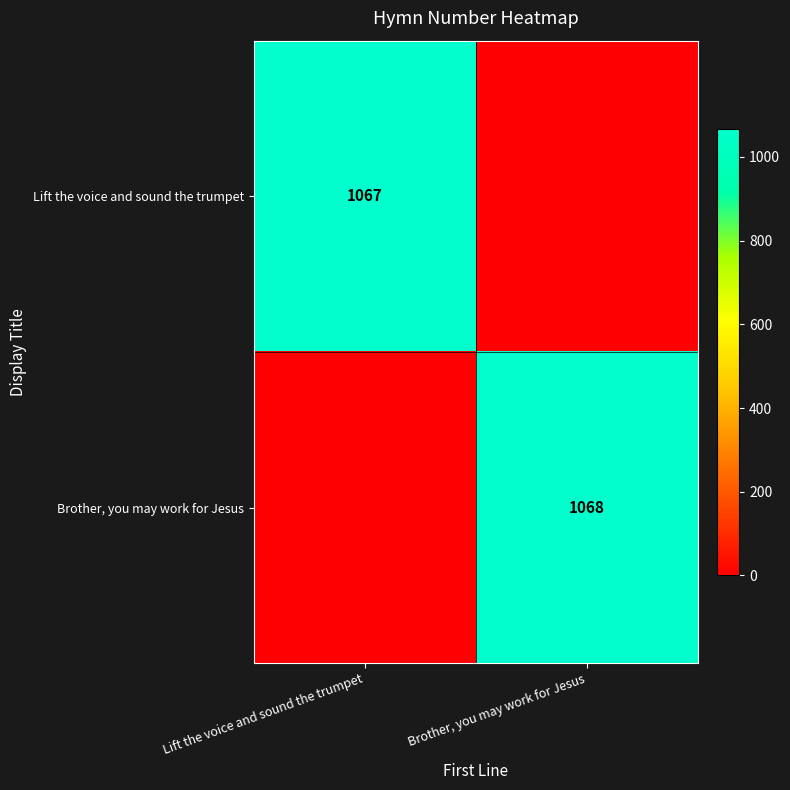

True or false: Lift the voice and sound the trumpet has a value of 1741 at Lift the voice and sound the trumpet.

False